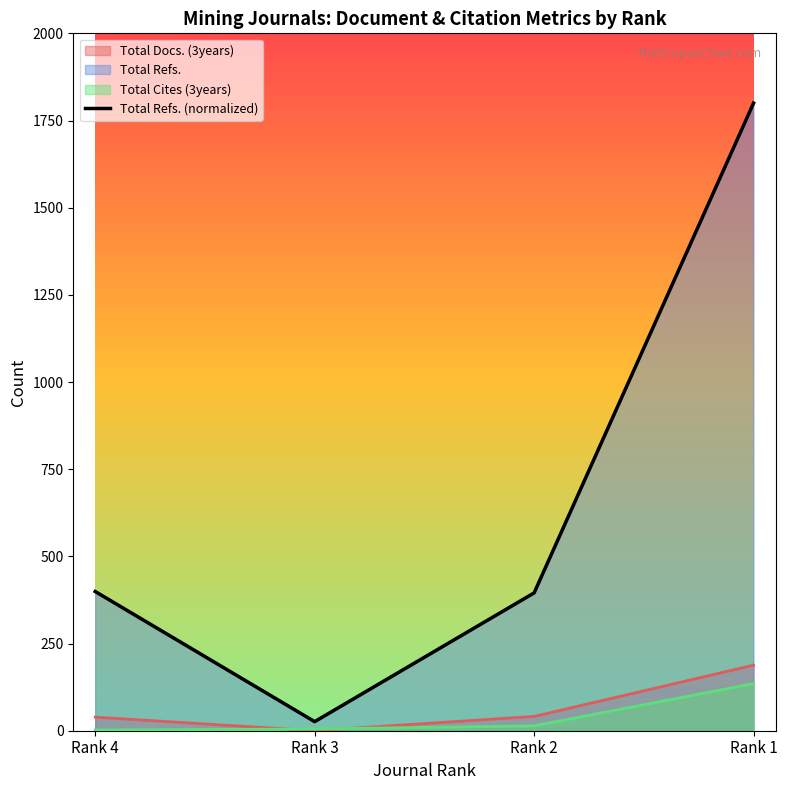

Approximately how many times larger is the value at Rank 2 compared to Rank 3?

15.2